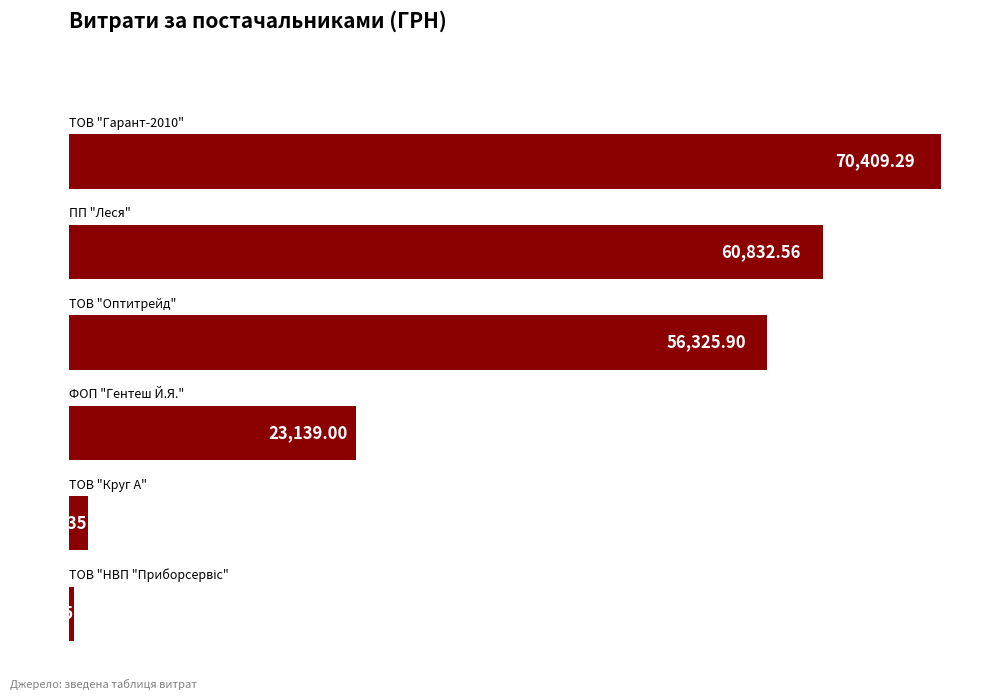

What is the difference between the maximum and minimum values?

70020.4